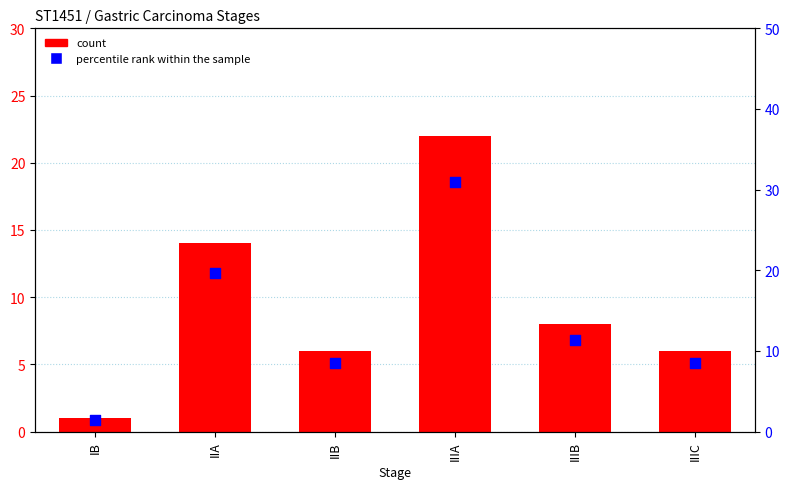

Which series has the widest spread of Y values?

percentile rank within the sample